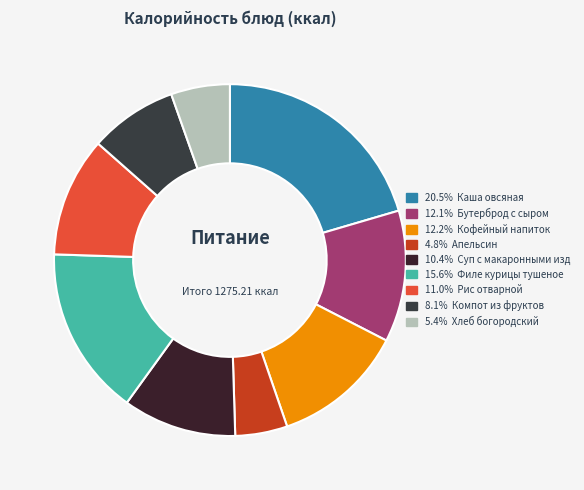

Is there a majority slice in this chart?

No